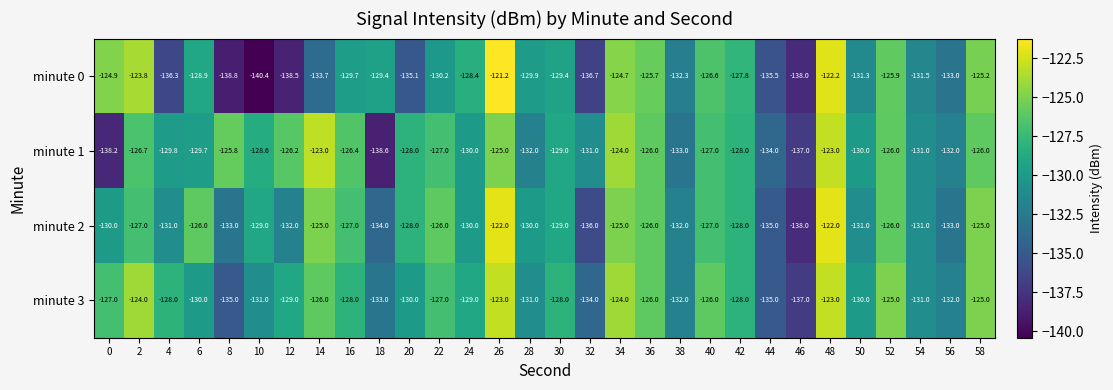

What is the smallest value displayed?

-140.4